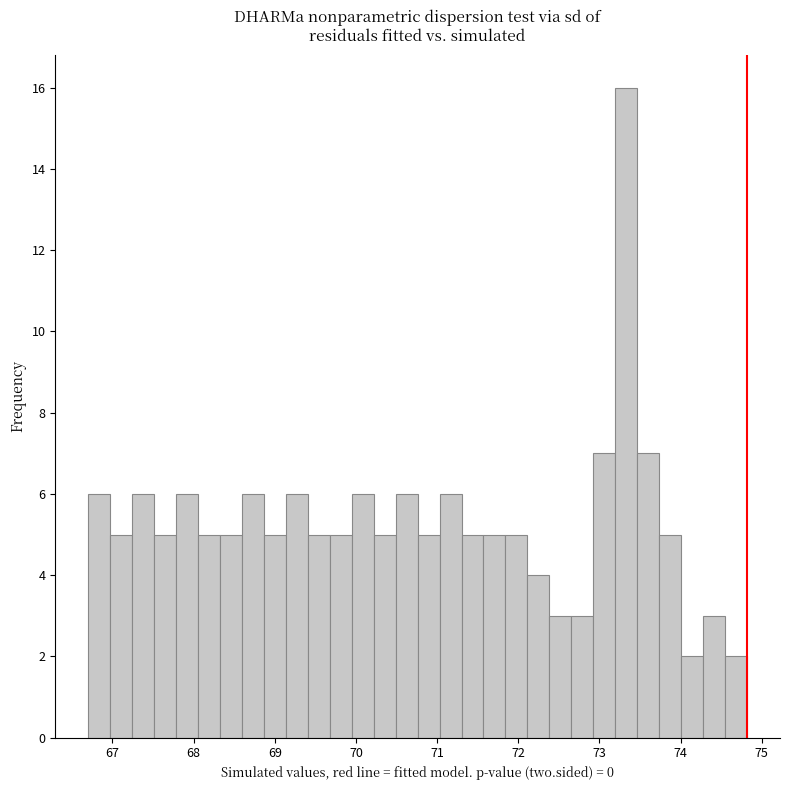

Around what value on the x-axis is the tallest bar? Give the approximate position of its centre, as read against the axis.

73.3